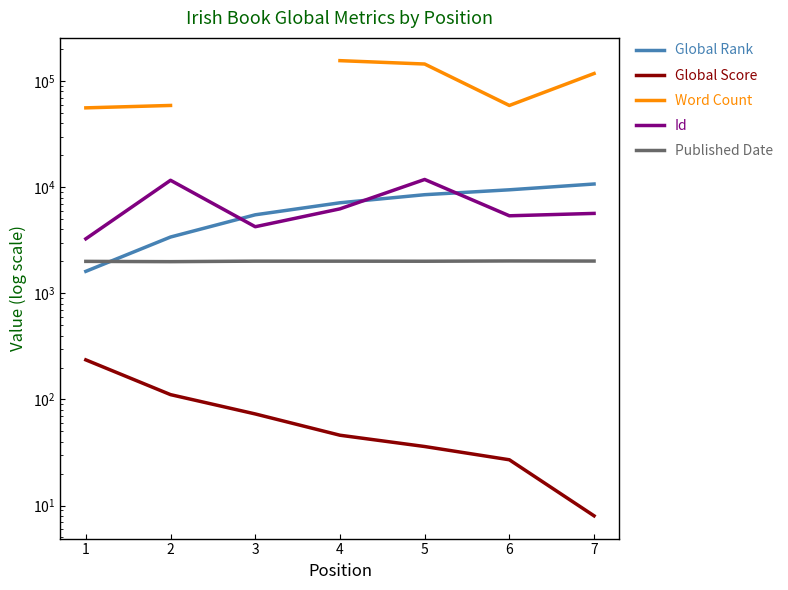

Is the value of Global Score at 5 greater than the value of Id at 2?

No